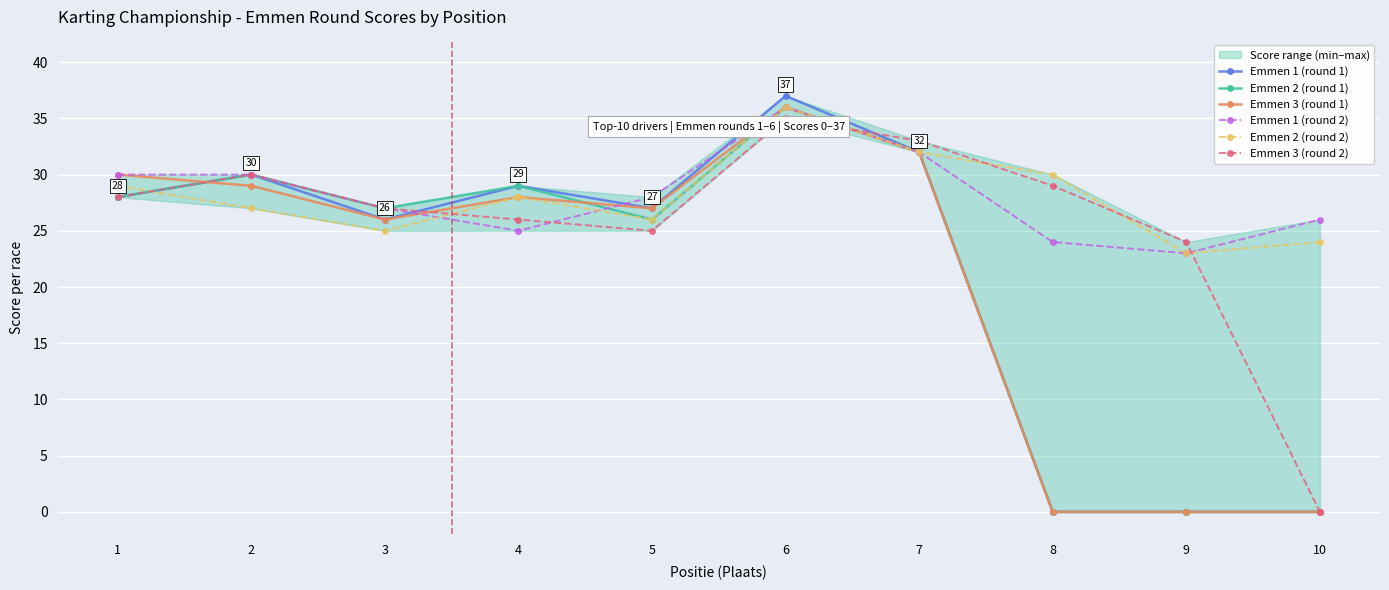

True or false: Emmen 3 (round 2) and Emmen 2 (round 1) cross at least once.

True